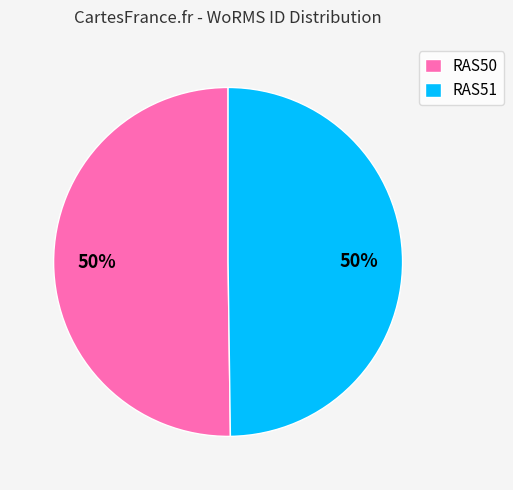

To the nearest percent, what is the average slice percentage?

50%